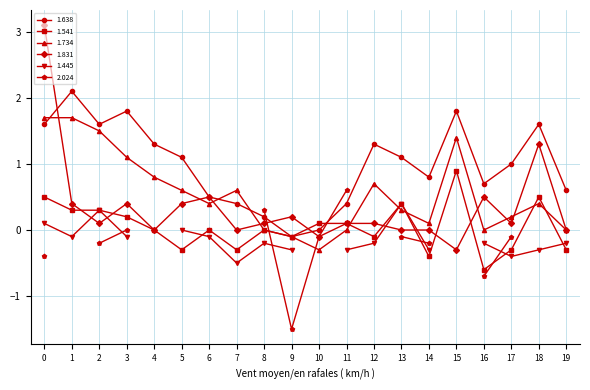

True or false: 1.831 has more than 2 points higher than both neighbors.

True